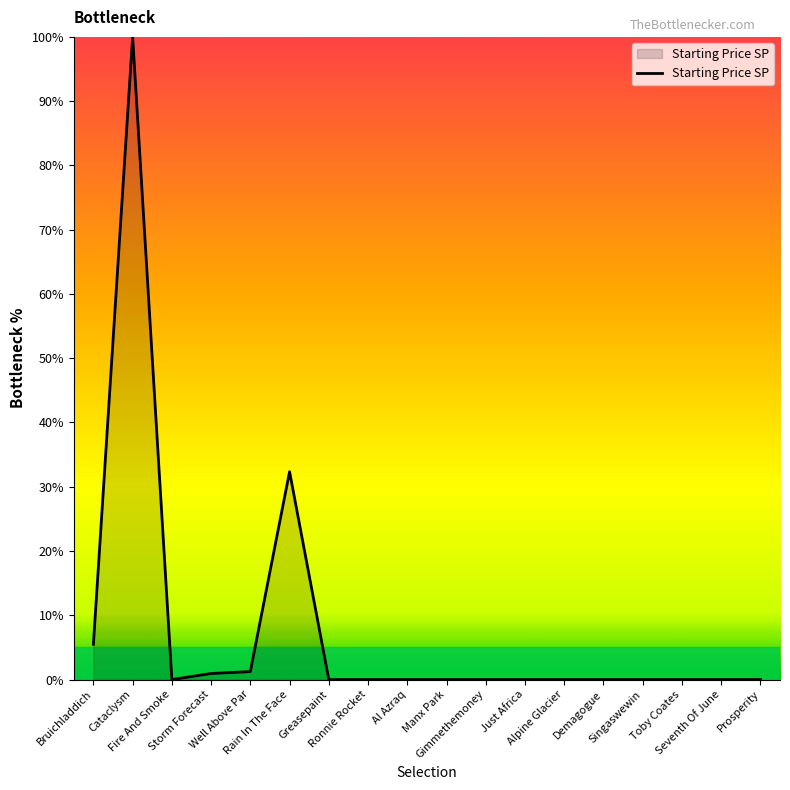

What is the maximum value shown in the chart?

100.0